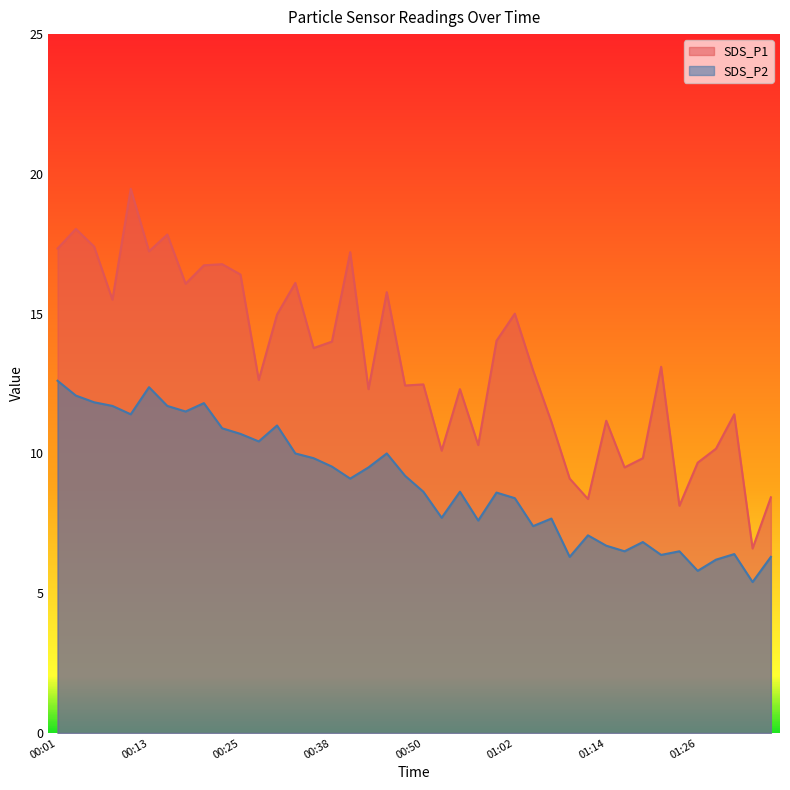

What is the difference between the highest and lowest values at 00:42?

2.8